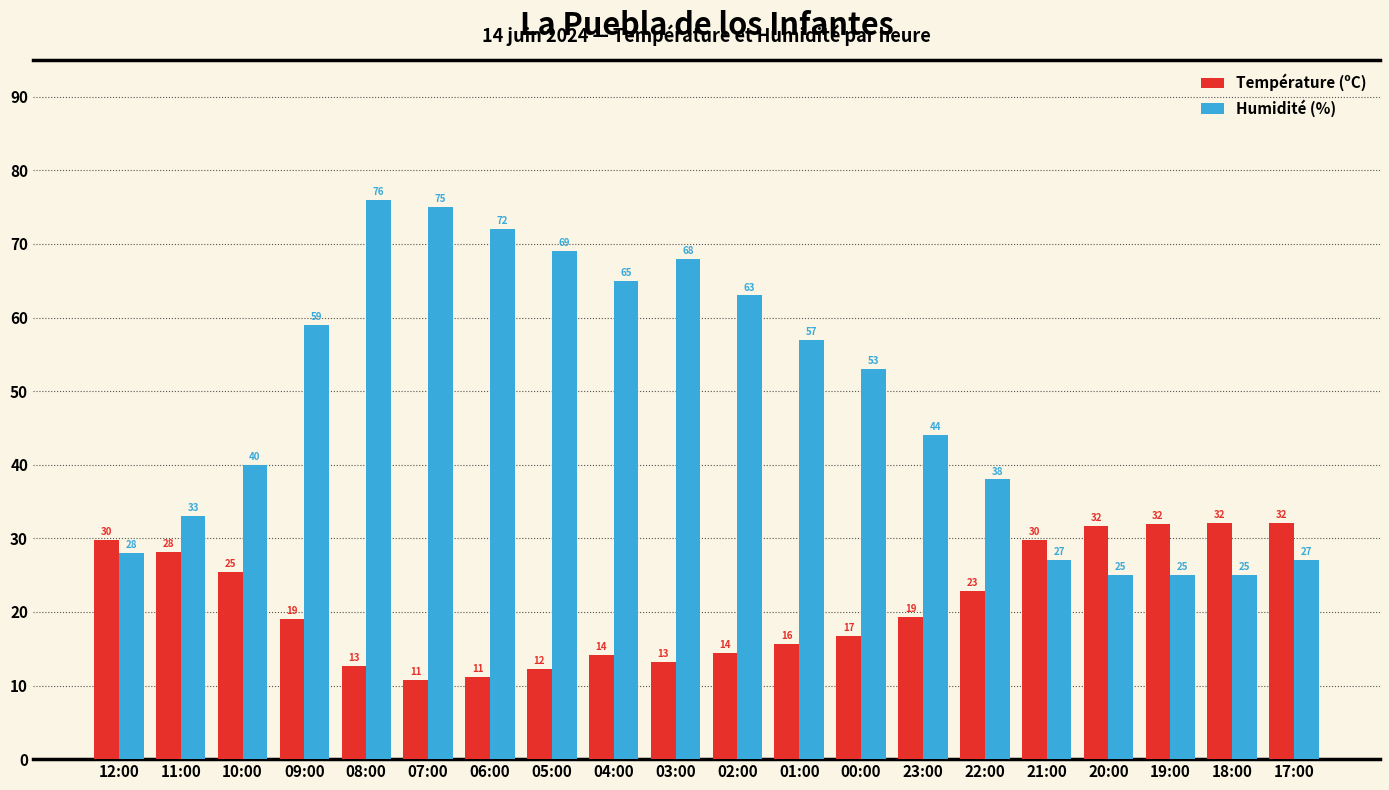

Count the number of data series in this chart.

2